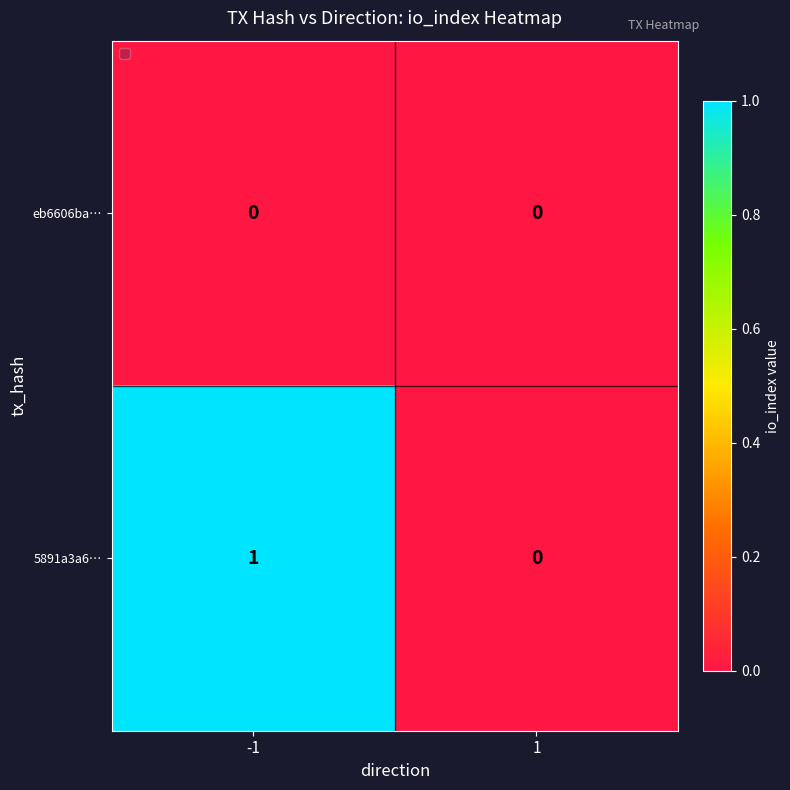

At -1, list the series in order from smallest to largest.

eb6606ba…, 5891a3a6…